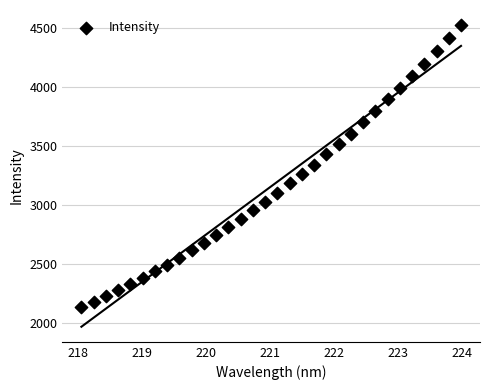

What is the range of X values (max minus min)?

5.9